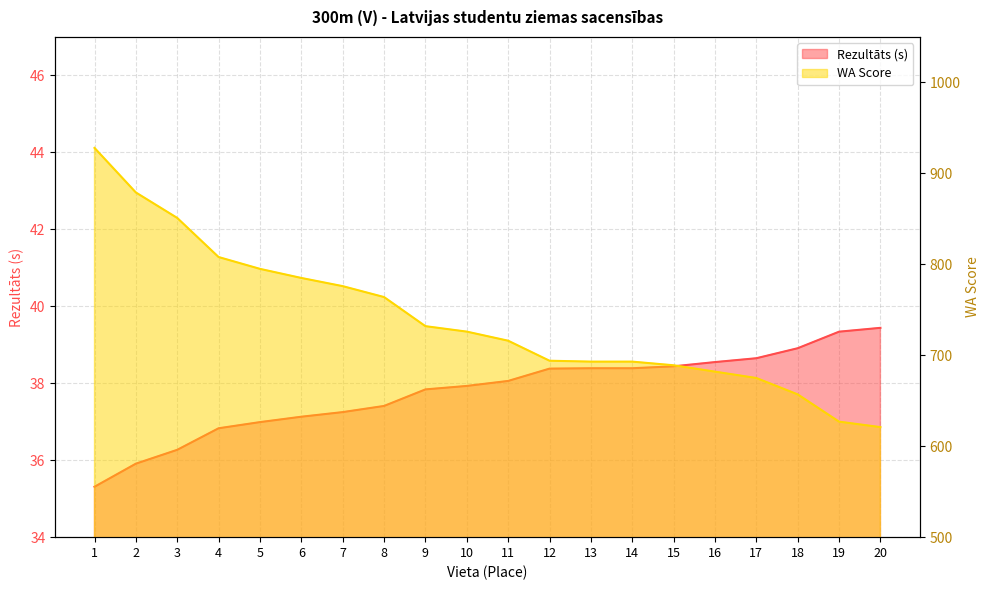

The value of Rezultāts (s) at 5 is 37.0. True or false?

True